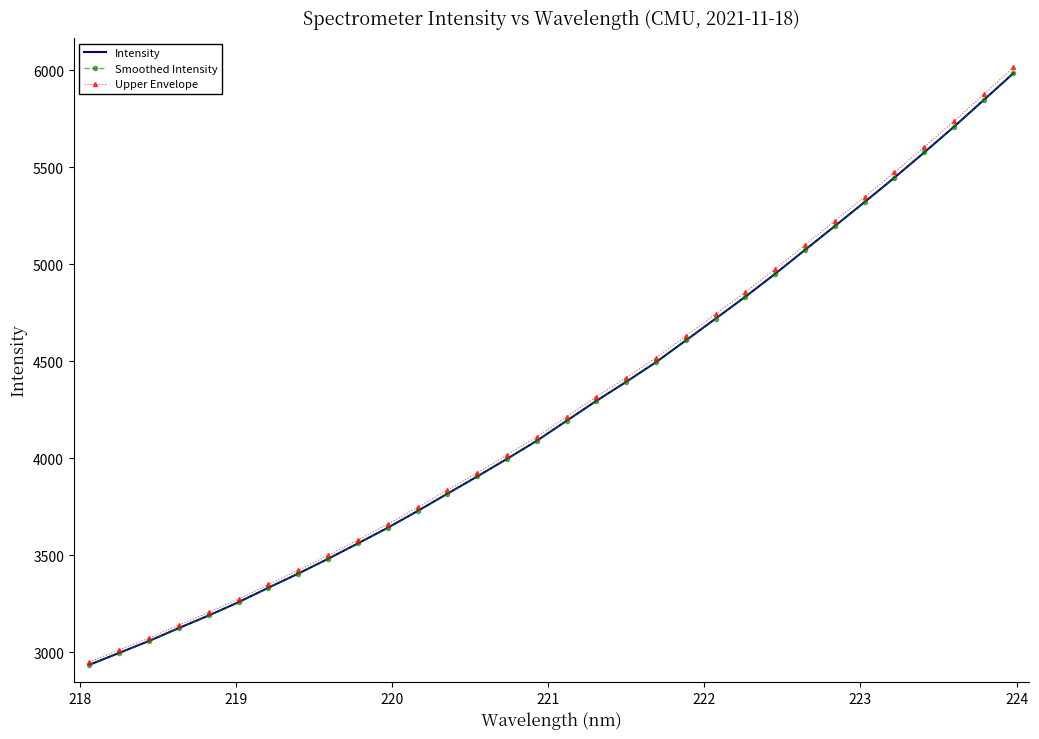

How many lines are shown in the chart?

3